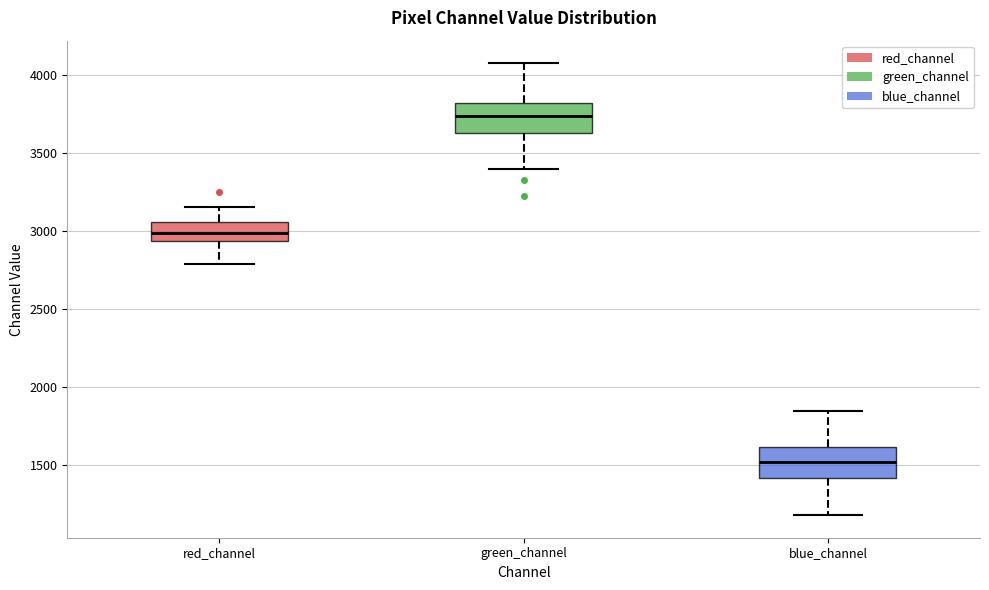

Reading left to right, read every box against the y-axis: the position of its median line, the range the box covers, and the ends of its whiskers. The values are not printed on the chart, so give them approximately, as read against the axis.

red_channel: median 3000, box 2950 to 3050, whiskers 2800 to 3150
green_channel: median 3750, box 3650 to 3800, whiskers 3400 to 4100
blue_channel: median 1500, box 1400 to 1600, whiskers 1200 to 1850